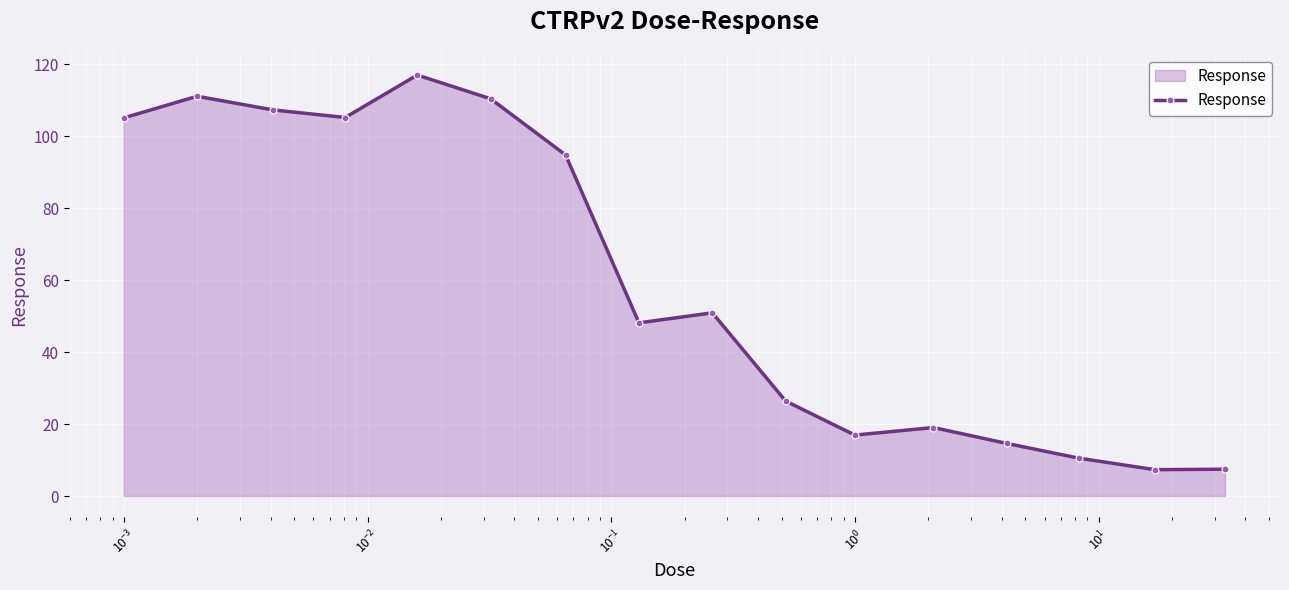

What is the maximum value shown in the chart?

117.0